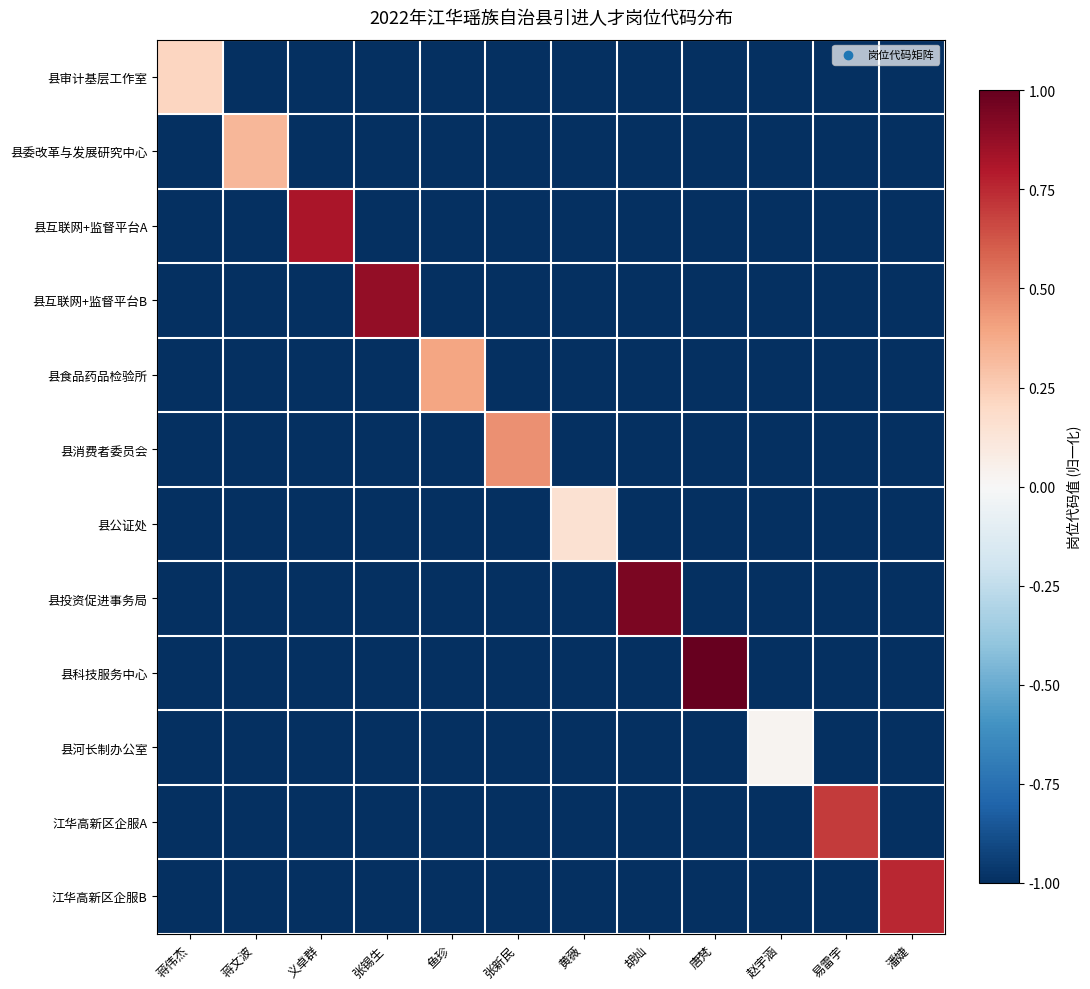

Reading right to left, extract all data points from this chart.

县审计基层工作室: 潘婕=-1.0	易雷宇=-1.0	赵宇涵=-1.0	唐梵=-1.0	胡灿=-1.0	黄薇=-1.0	张新民=-1.0	鱼珍=-1.0	张锡生=-1.0	义卓群=-1.0	蒋文波=-1.0	蒋伟杰=0.2
县委改革与发展研究中心: 潘婕=-1.0	易雷宇=-1.0	赵宇涵=-1.0	唐梵=-1.0	胡灿=-1.0	黄薇=-1.0	张新民=-1.0	鱼珍=-1.0	张锡生=-1.0	义卓群=-1.0	蒋文波=0.3	蒋伟杰=-1.0
县互联网+监督平台A: 潘婕=-1.0	易雷宇=-1.0	赵宇涵=-1.0	唐梵=-1.0	胡灿=-1.0	黄薇=-1.0	张新民=-1.0	鱼珍=-1.0	张锡生=-1.0	义卓群=0.8	蒋文波=-1.0	蒋伟杰=-1.0
县互联网+监督平台B: 潘婕=-1.0	易雷宇=-1.0	赵宇涵=-1.0	唐梵=-1.0	胡灿=-1.0	黄薇=-1.0	张新民=-1.0	鱼珍=-1.0	张锡生=0.9	义卓群=-1.0	蒋文波=-1.0	蒋伟杰=-1.0
县食品药品检验所: 潘婕=-1.0	易雷宇=-1.0	赵宇涵=-1.0	唐梵=-1.0	胡灿=-1.0	黄薇=-1.0	张新民=-1.0	鱼珍=0.4	张锡生=-1.0	义卓群=-1.0	蒋文波=-1.0	蒋伟杰=-1.0
县消费者委员会: 潘婕=-1.0	易雷宇=-1.0	赵宇涵=-1.0	唐梵=-1.0	胡灿=-1.0	黄薇=-1.0	张新民=0.5	鱼珍=-1.0	张锡生=-1.0	义卓群=-1.0	蒋文波=-1.0	蒋伟杰=-1.0
县公证处: 潘婕=-1.0	易雷宇=-1.0	赵宇涵=-1.0	唐梵=-1.0	胡灿=-1.0	黄薇=0.2	张新民=-1.0	鱼珍=-1.0	张锡生=-1.0	义卓群=-1.0	蒋文波=-1.0	蒋伟杰=-1.0
县投资促进事务局: 潘婕=-1.0	易雷宇=-1.0	赵宇涵=-1.0	唐梵=-1.0	胡灿=0.9	黄薇=-1.0	张新民=-1.0	鱼珍=-1.0	张锡生=-1.0	义卓群=-1.0	蒋文波=-1.0	蒋伟杰=-1.0
县科技服务中心: 潘婕=-1.0	易雷宇=-1.0	赵宇涵=-1.0	唐梵=1.0	胡灿=-1.0	黄薇=-1.0	张新民=-1.0	鱼珍=-1.0	张锡生=-1.0	义卓群=-1.0	蒋文波=-1.0	蒋伟杰=-1.0
县河长制办公室: 潘婕=-1.0	易雷宇=-1.0	赵宇涵=0.0	唐梵=-1.0	胡灿=-1.0	黄薇=-1.0	张新民=-1.0	鱼珍=-1.0	张锡生=-1.0	义卓群=-1.0	蒋文波=-1.0	蒋伟杰=-1.0
江华高新区企服A: 潘婕=-1.0	易雷宇=0.7	赵宇涵=-1.0	唐梵=-1.0	胡灿=-1.0	黄薇=-1.0	张新民=-1.0	鱼珍=-1.0	张锡生=-1.0	义卓群=-1.0	蒋文波=-1.0	蒋伟杰=-1.0
江华高新区企服B: 潘婕=0.8	易雷宇=-1.0	赵宇涵=-1.0	唐梵=-1.0	胡灿=-1.0	黄薇=-1.0	张新民=-1.0	鱼珍=-1.0	张锡生=-1.0	义卓群=-1.0	蒋文波=-1.0	蒋伟杰=-1.0